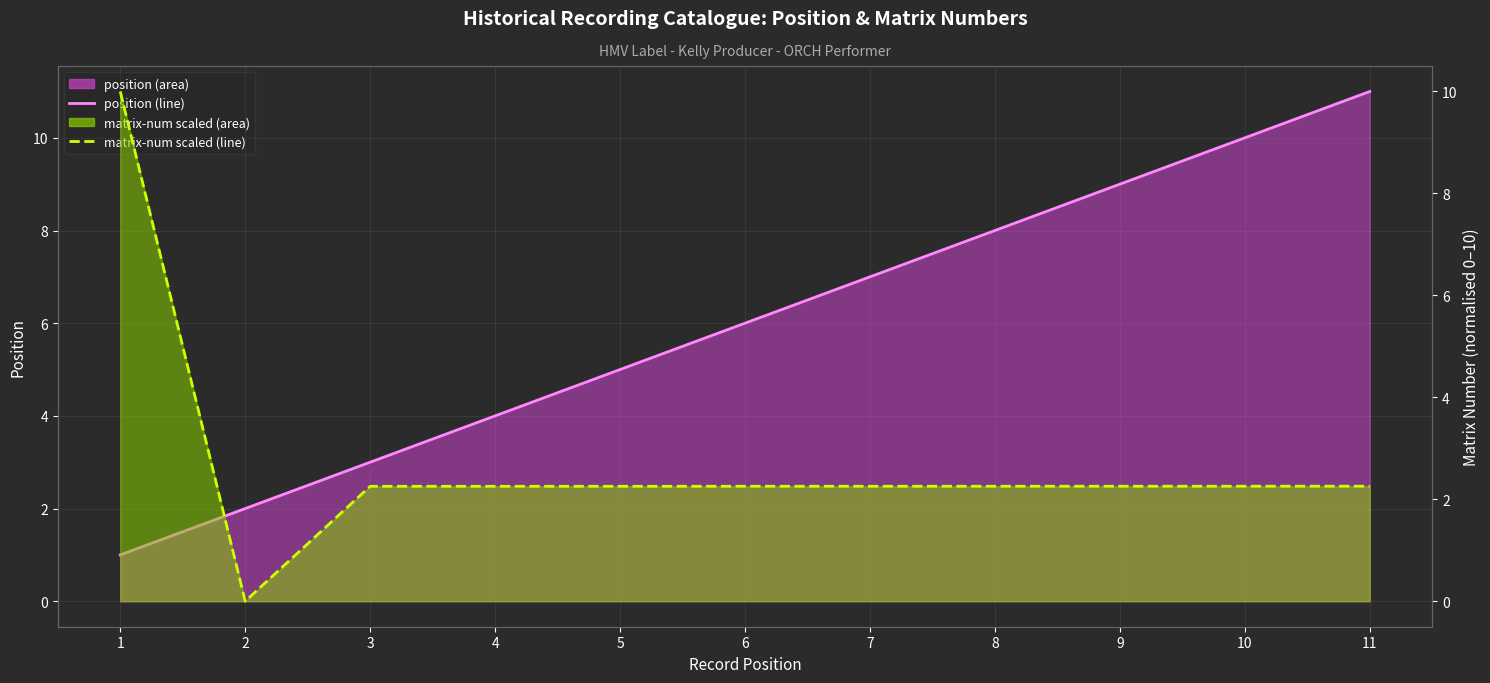

The value of matrix-num (scaled line) at 8 is 4.0. True or false?

False